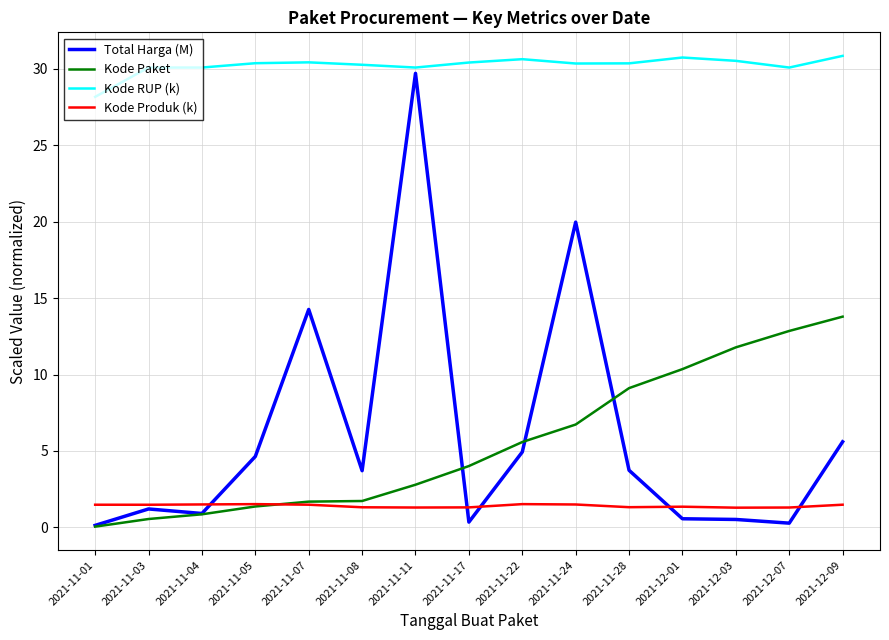

True or false: Kode RUP (k) and Kode Produk (k) intersect in this chart.

False